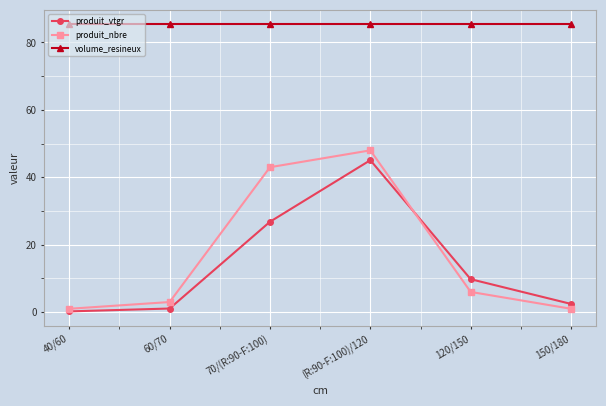

What are all the series names shown in the legend?

produit_vtgr, produit_nbre, volume_resineux